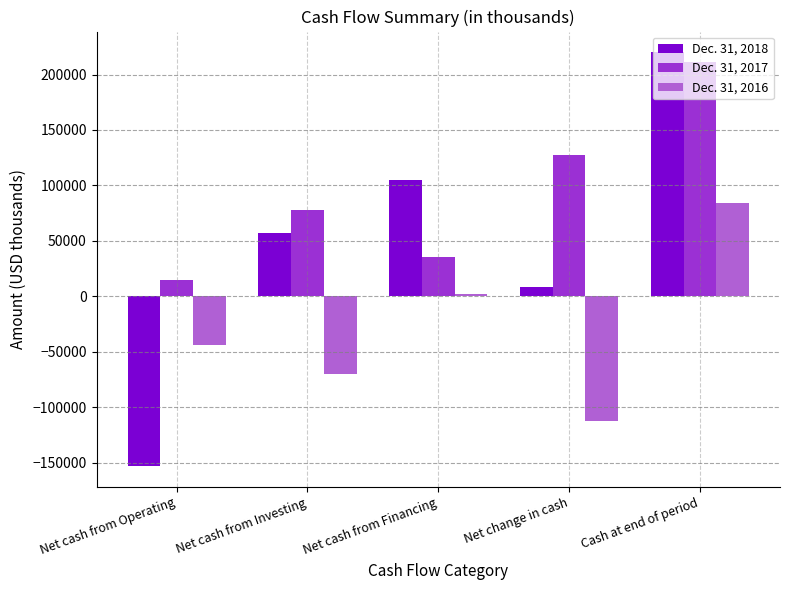

Reading left to right, list all the values displayed in this chart.

Dec. 31, 2018: -153234	56644	104991	8401	220128
Dec. 31, 2017: 14405	77876	35348	127629	211727
Dec. 31, 2016: -43679	-70249	1854	-112074	84098